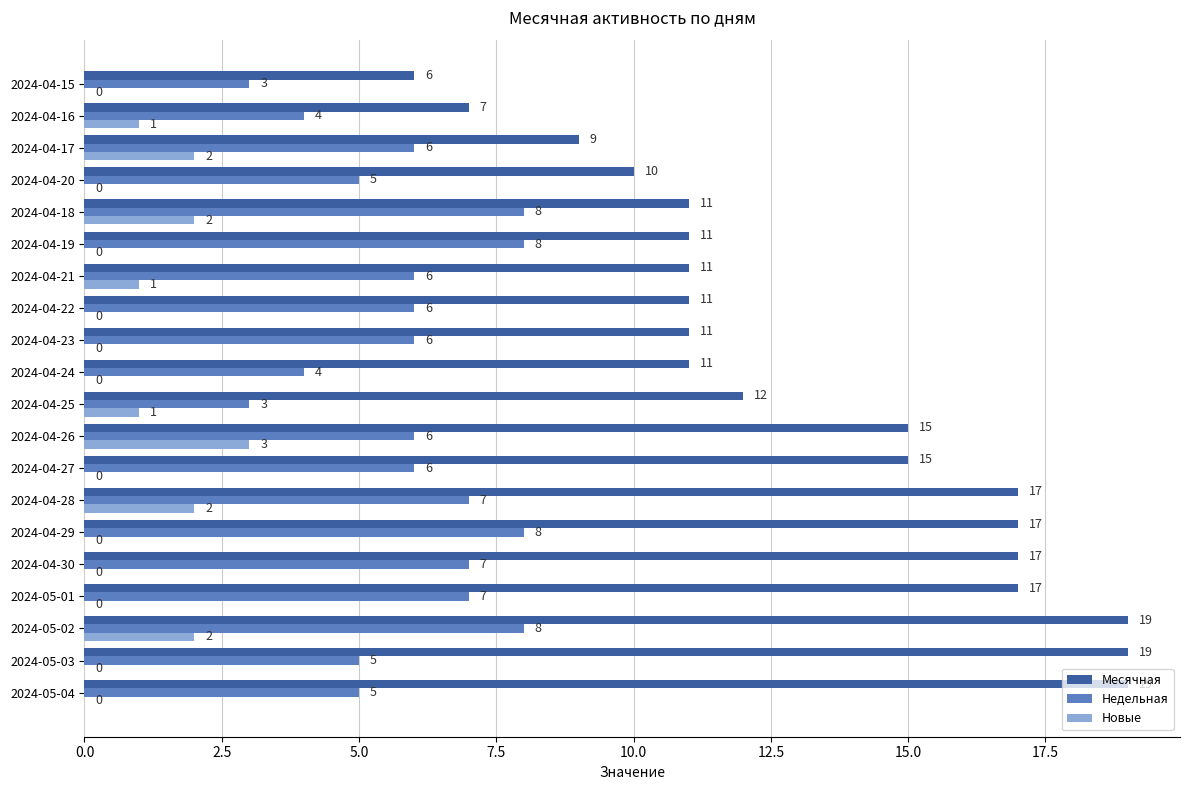

What is the highest value of the Недельная series?

8